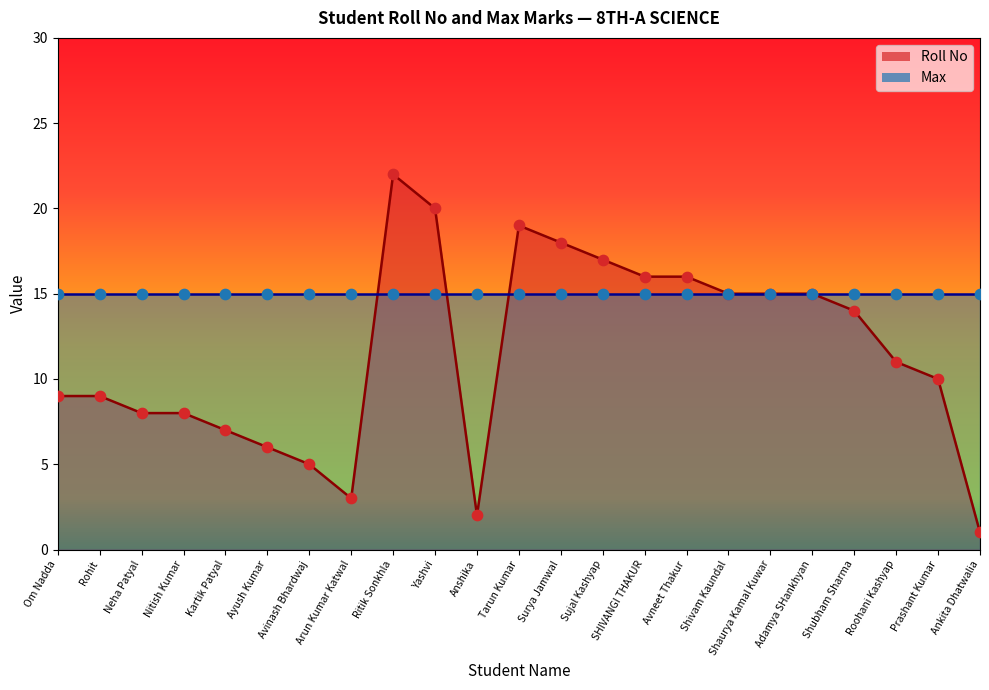

What is the ratio of the value at Sujal Kashyap to the value at Nitish Kumar?

2.1